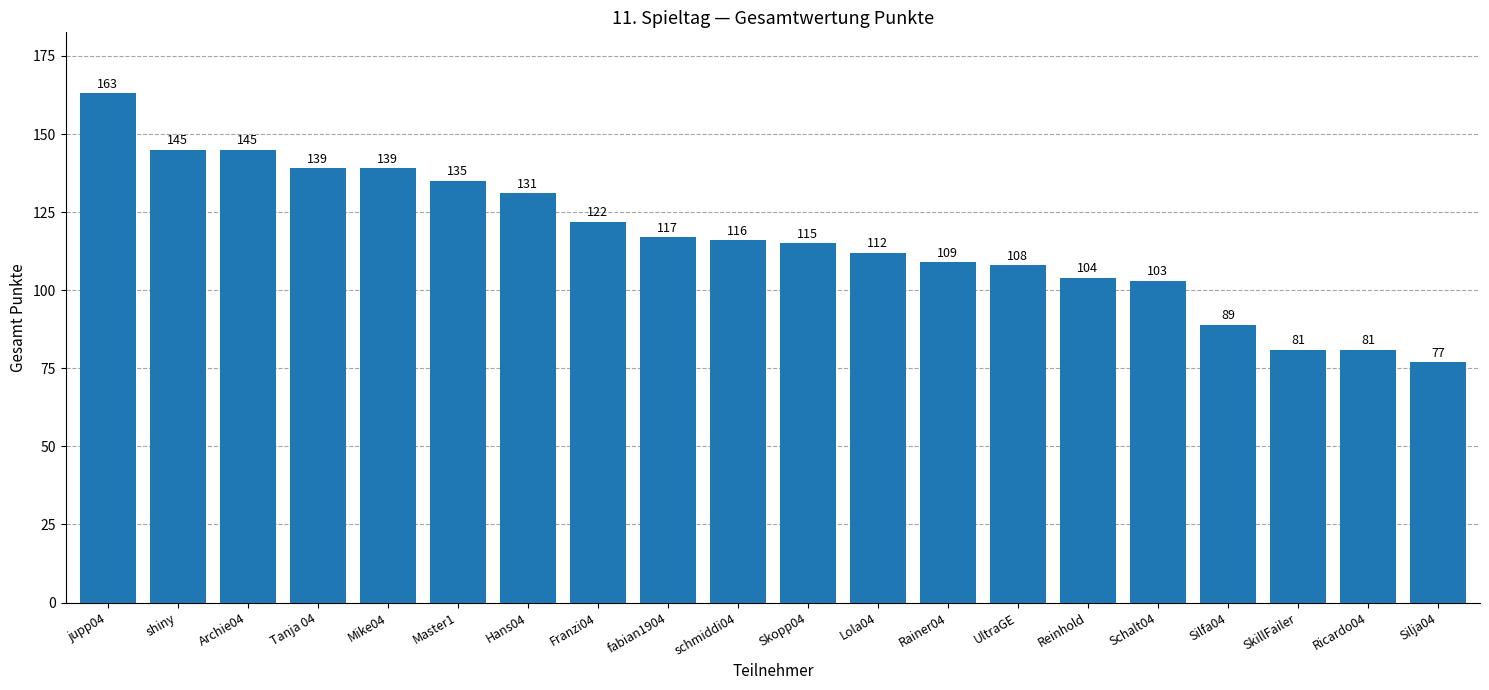

What position from the right is UltraGE?

7